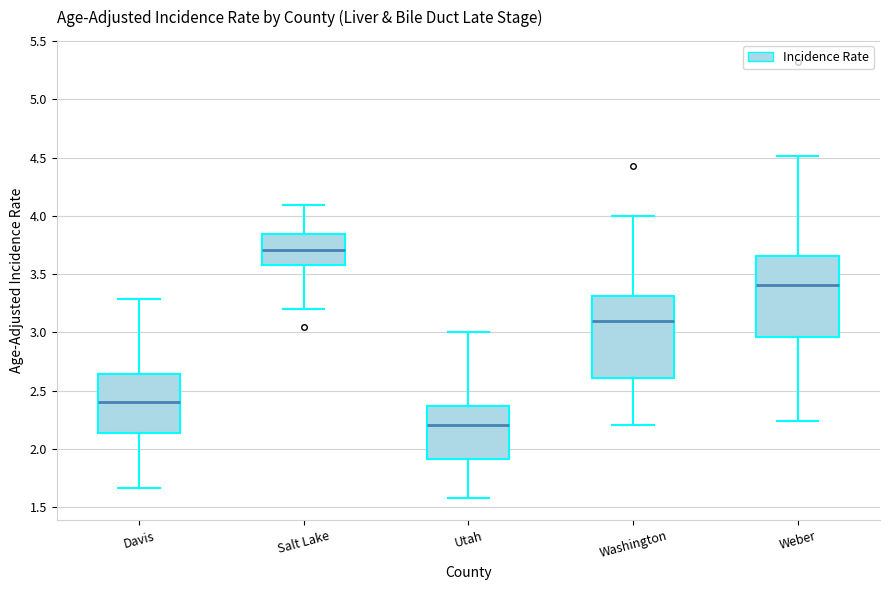

Which box has the highest median line?

Salt Lake